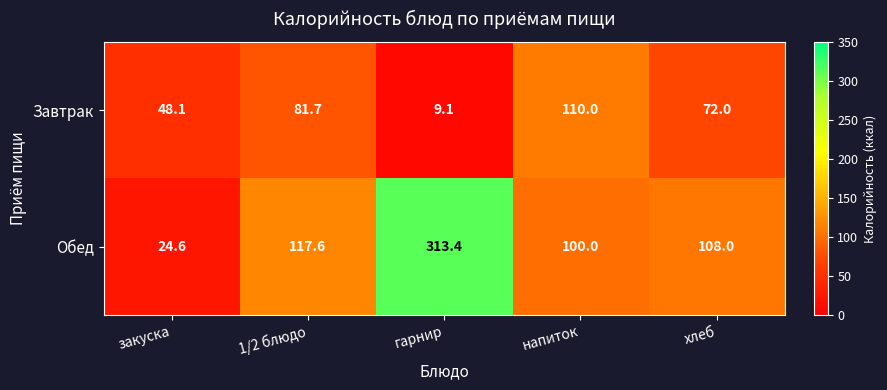

At хлеб, list the series in order from largest to smallest.

Обед, Завтрак